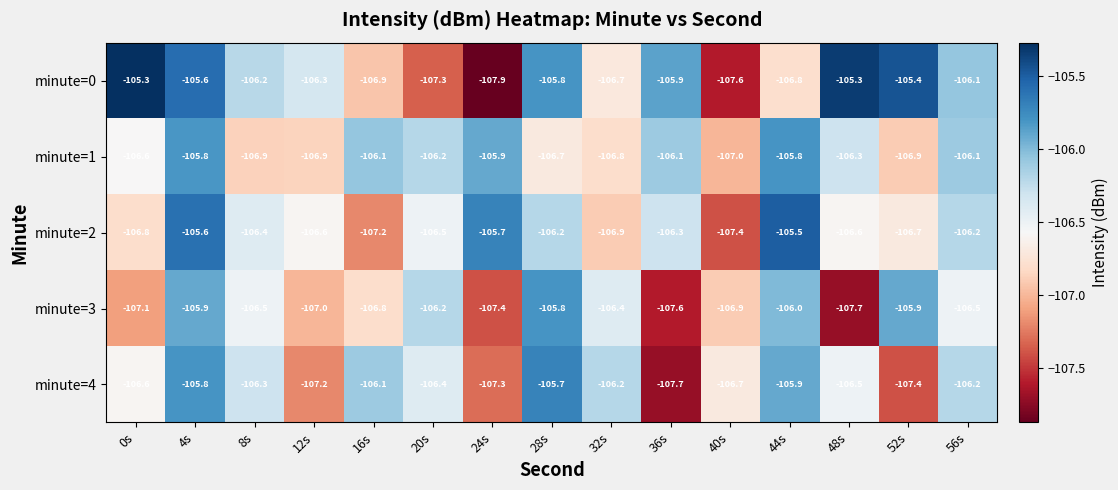

What is the difference between the maximum and minimum values in the minute=0 series?

2.6